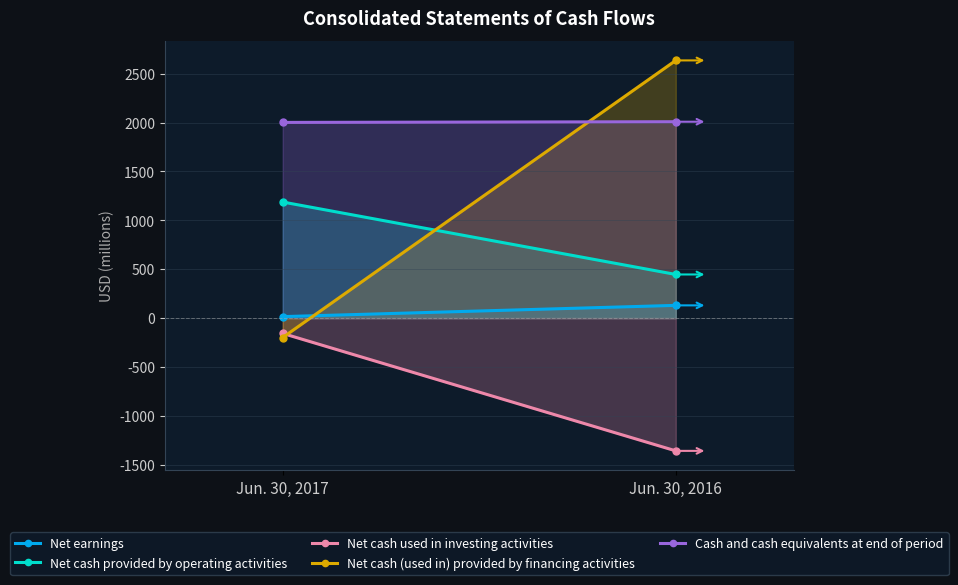

What is the sum of the Net cash used in investing activities values at Jun. 30, 2017 and Jun. 30, 2016?

-1515